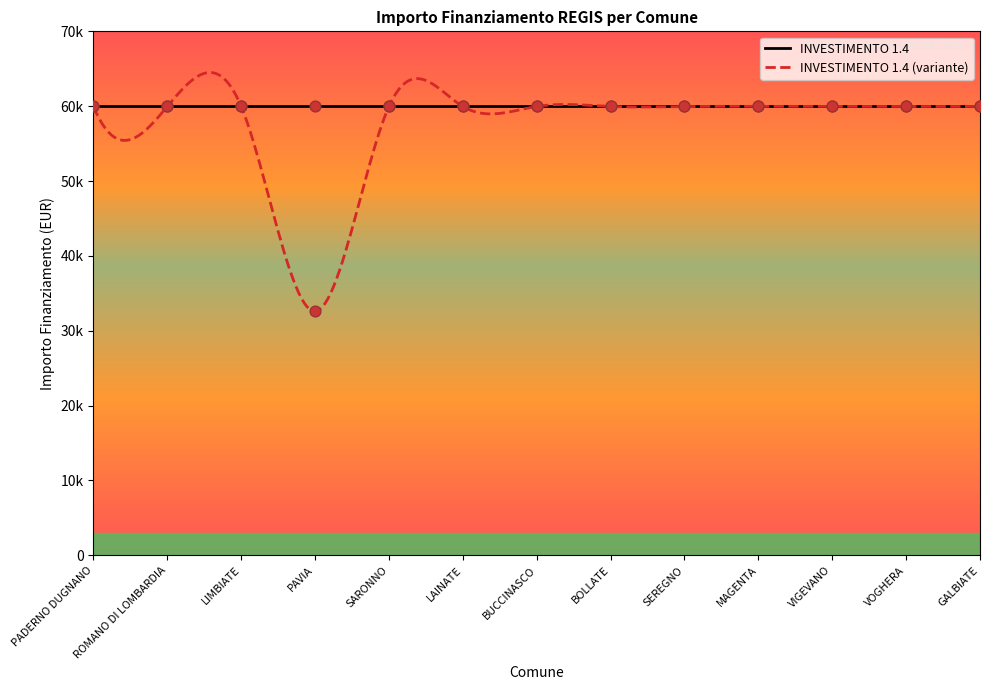

Which has a higher value, VIGEVANO or BUCCINASCO?

VIGEVANO